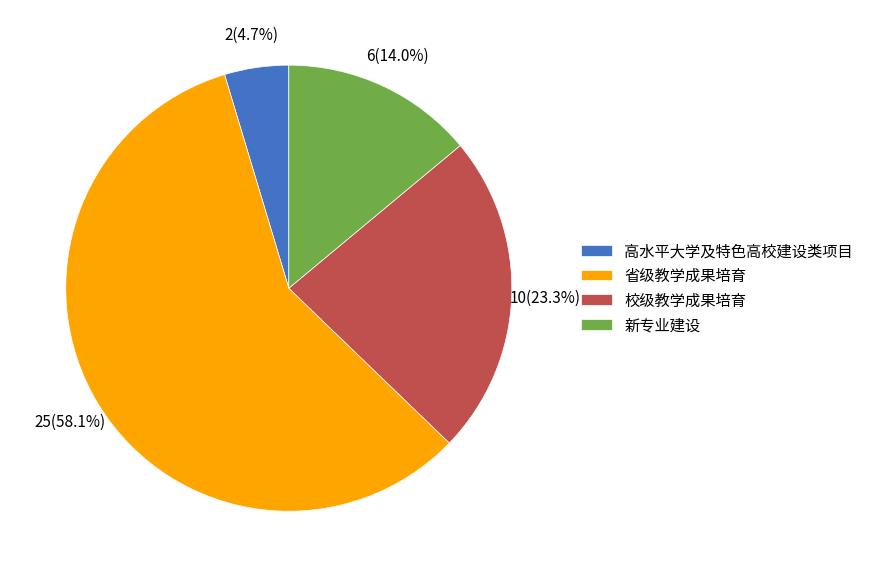

Do 高水平大学及特色高校建设类项目 and 校级教学成果培育 together represent more than half of the pie?

No